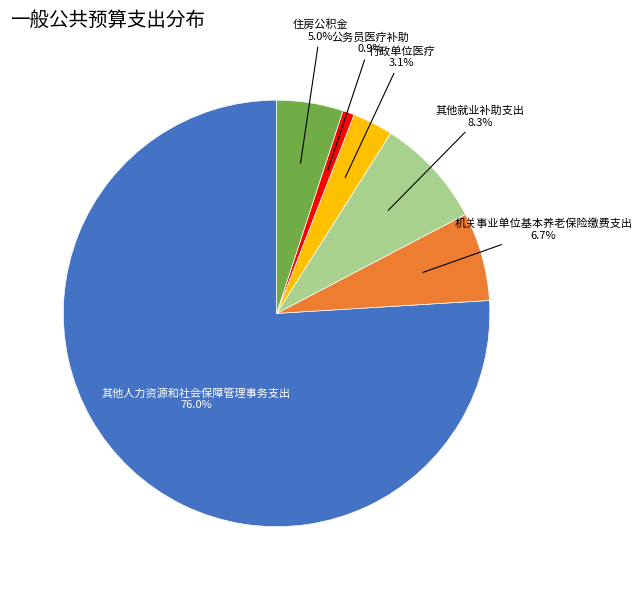

Is there a majority slice in this chart?

Yes